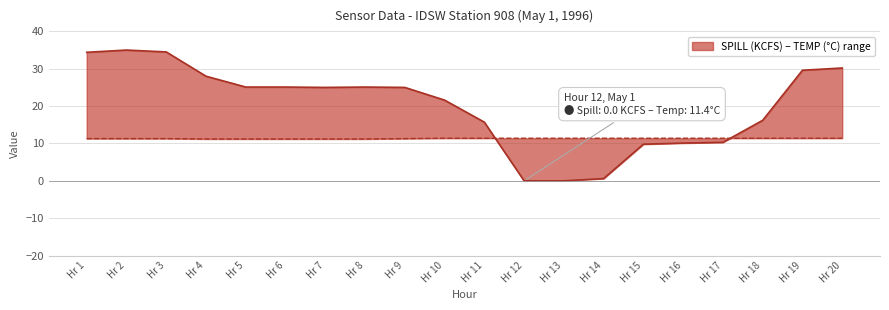

At which label does SPILL (KCFS) reach its peak?

Hr 2